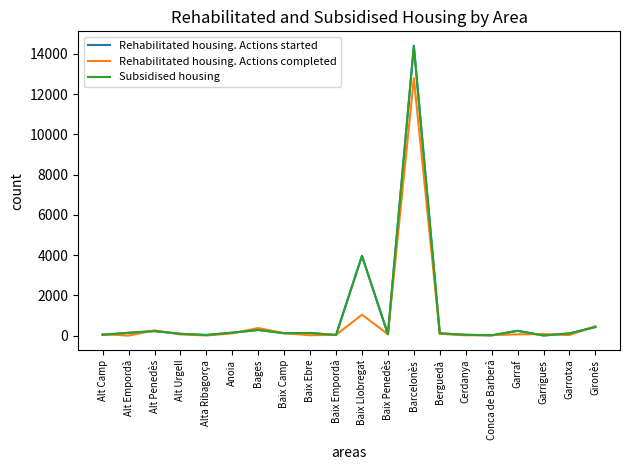

Between which two adjacent categories do Rehabilitated housing. Actions completed and Rehabilitated housing. Actions started first intersect?

Alt Camp and Alt Empordà